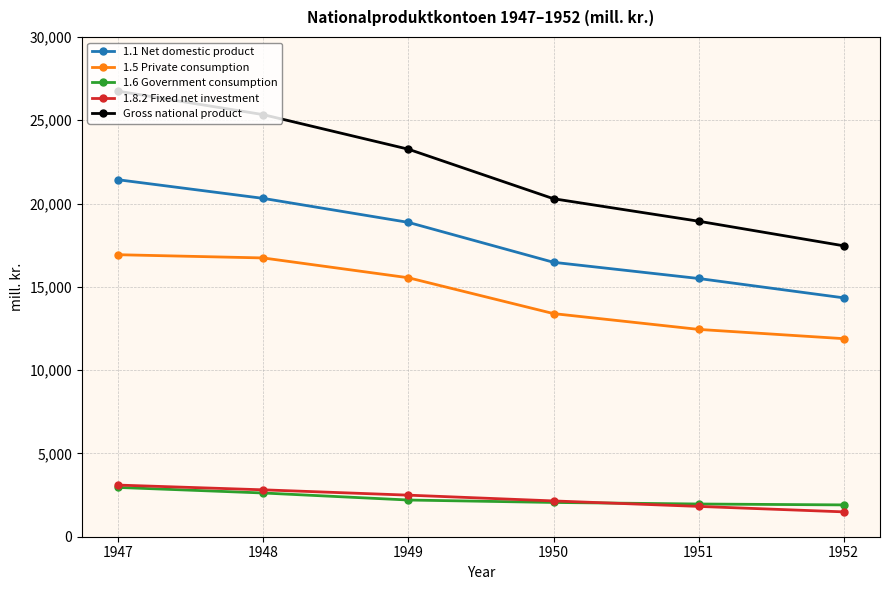

What is the minimum value shown in the chart?

1492